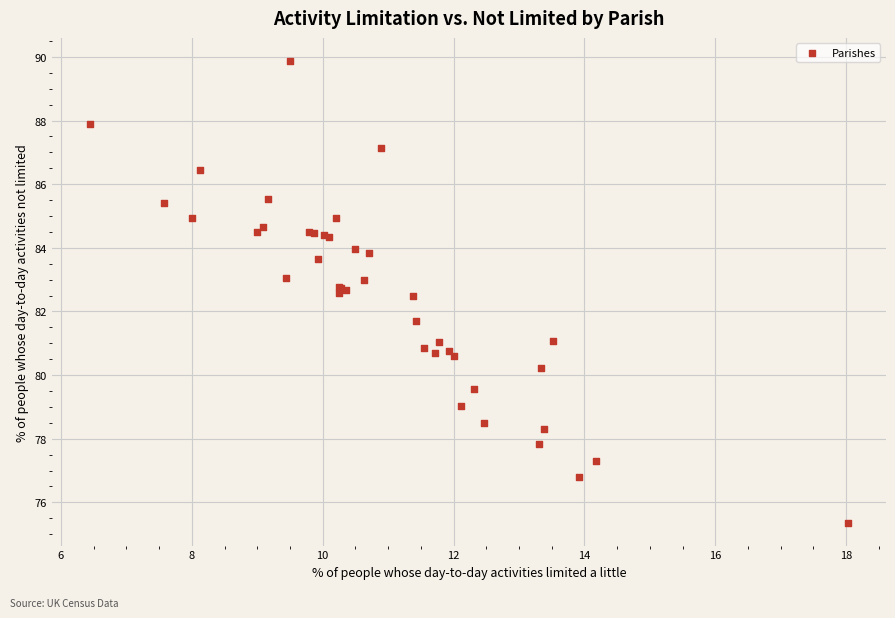

What Y value in the scatter plot is closest to 82?

81.7